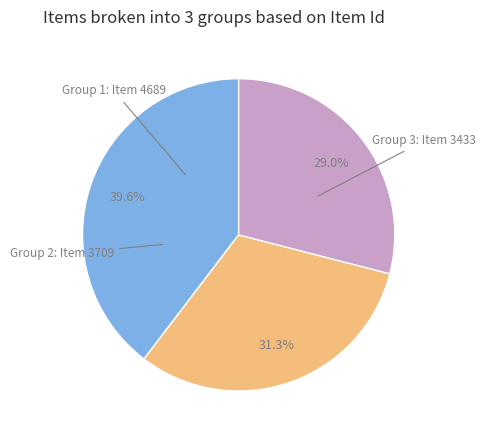

Is there a majority slice in this chart?

No